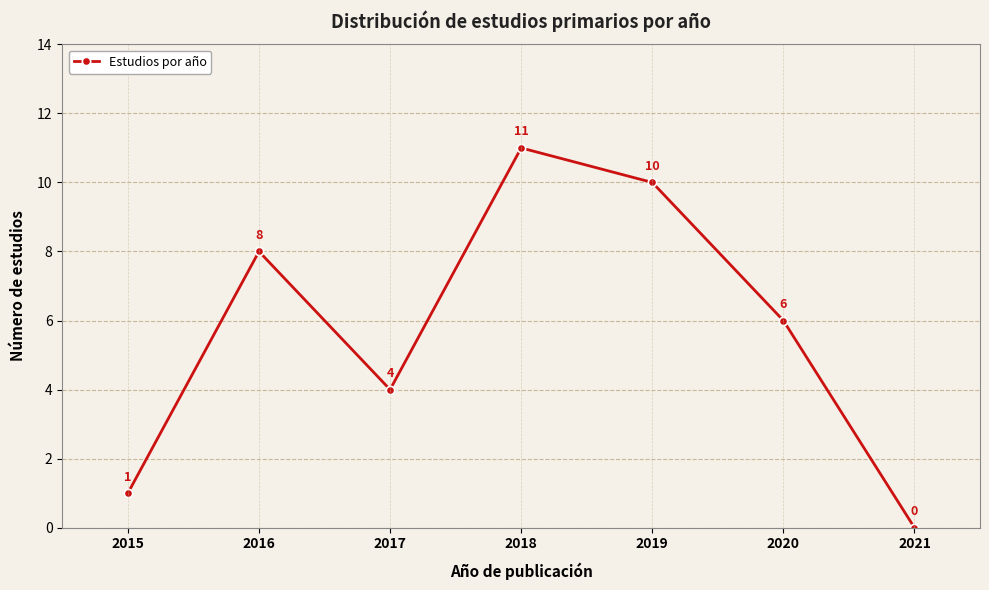

What is the greatest value displayed?

11